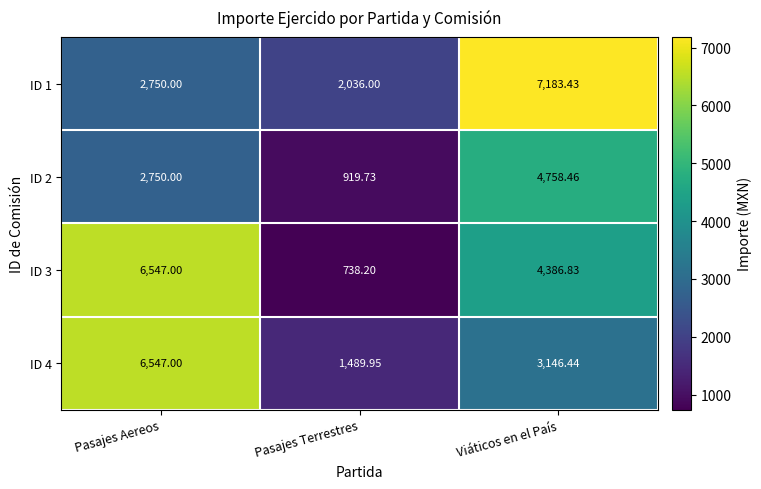

What is the difference between the highest and lowest values at Viáticos en el País?

4037.0